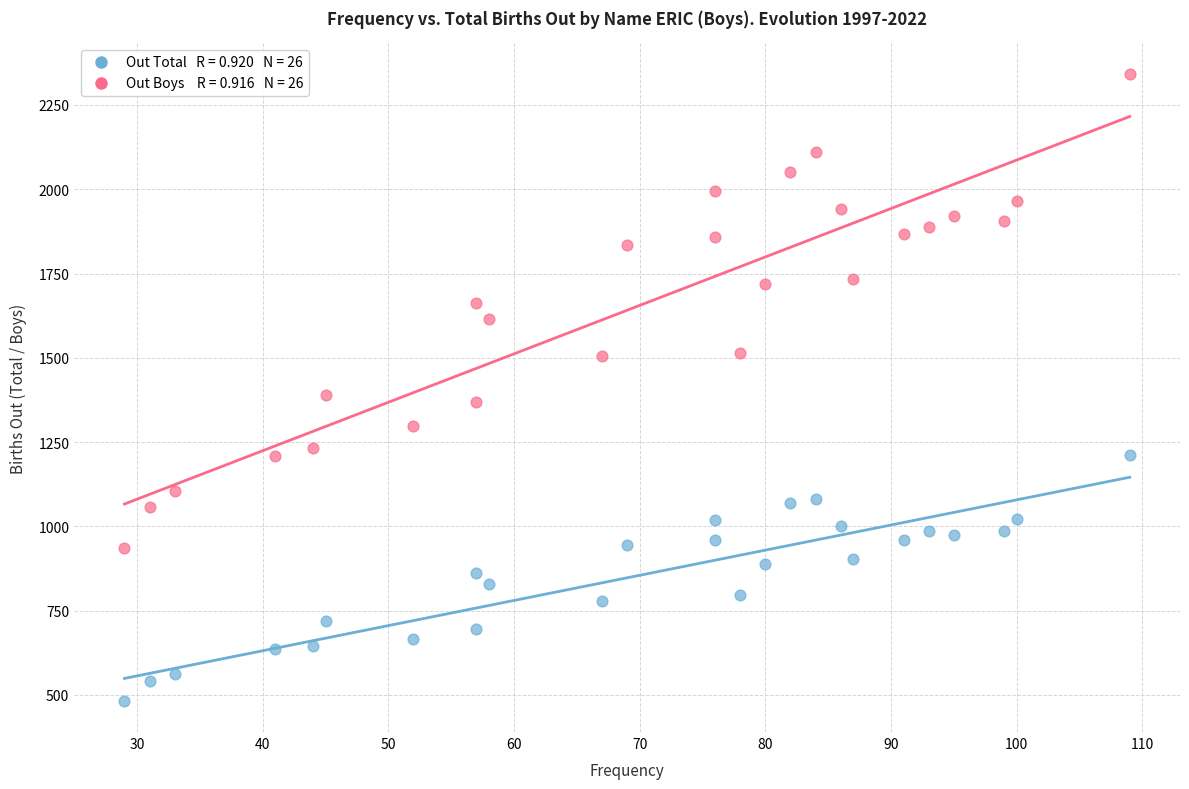

Across all data points, what is the range of X values (max minus min)?

80